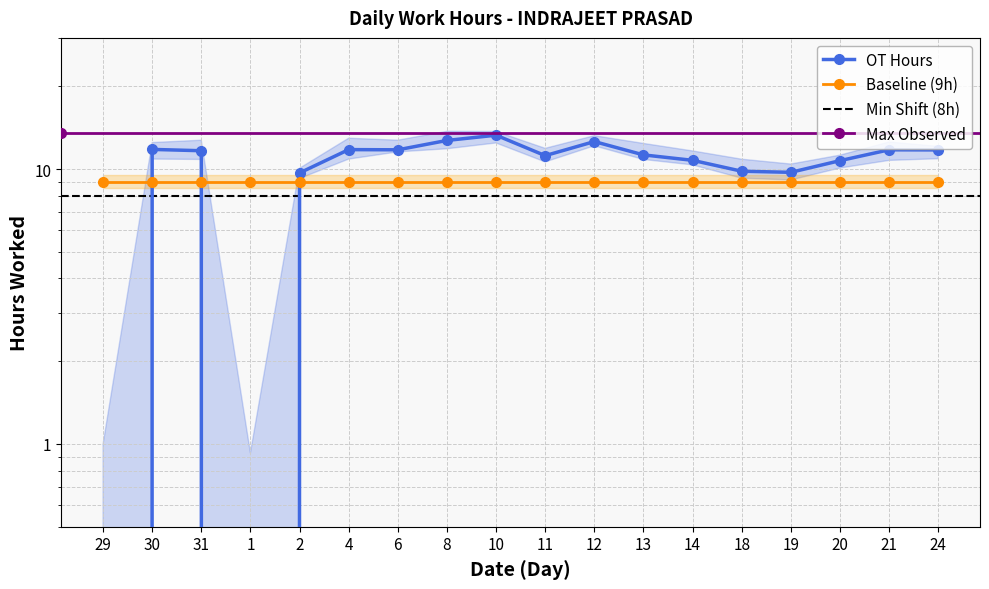

How many positive values are there?

16